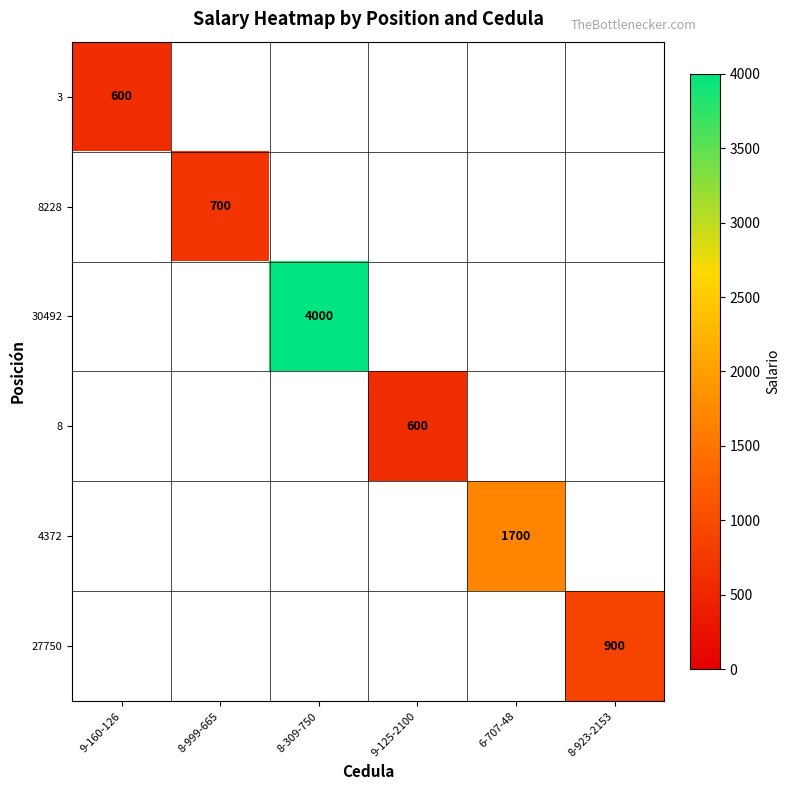

The value of 30492 at 8-309-750 is 4000. True or false?

True